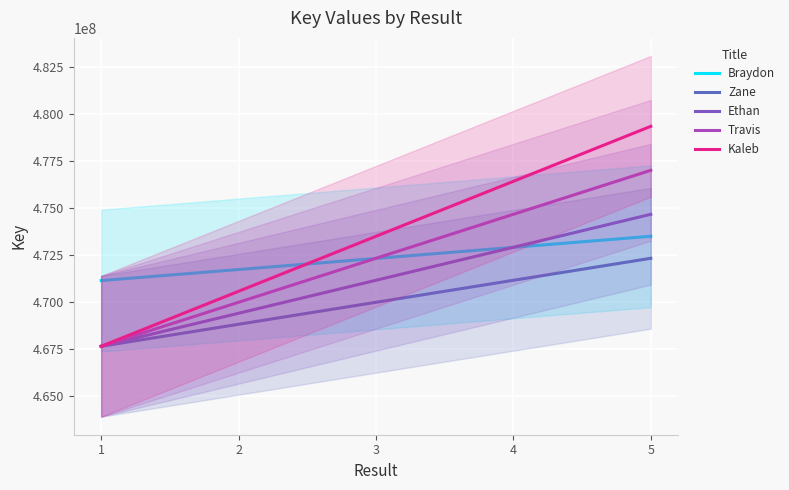

Reading right to left, what are all the values shown in this chart?

Braydon: 5=473480957.7	4=472892051.0	3=472303144.3	2=471714237.7	1=471125331.0
Zane: 5=472310536.9	4=471141451.5	3=469972366.0	2=468803280.5	1=467634195.0
Ethan: 5=474649367.7	4=472895737.0	3=471142106.3	2=469388475.7	1=467634845.0
Travis: 5=476987023.7	4=474648852.1	3=472310680.4	2=469972508.7	1=467634337.0
Kaleb: 5=479324344.7	4=476401635.3	3=473478925.8	2=470556216.4	1=467633507.0